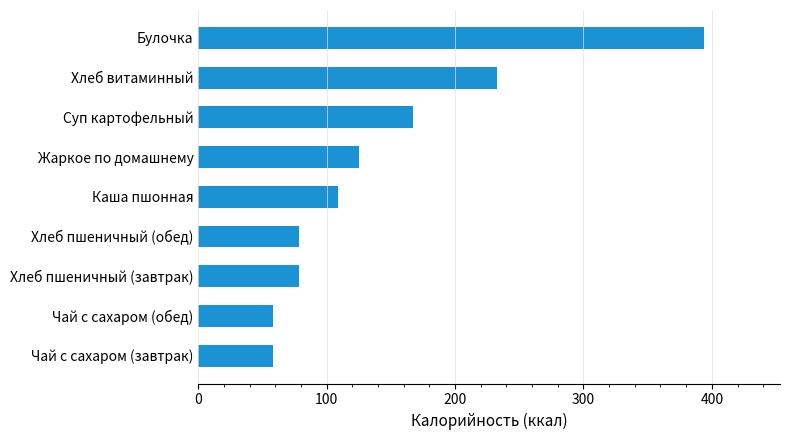

What is the change in value from Каша пшонная to Жаркое по домашнему?

+16.0